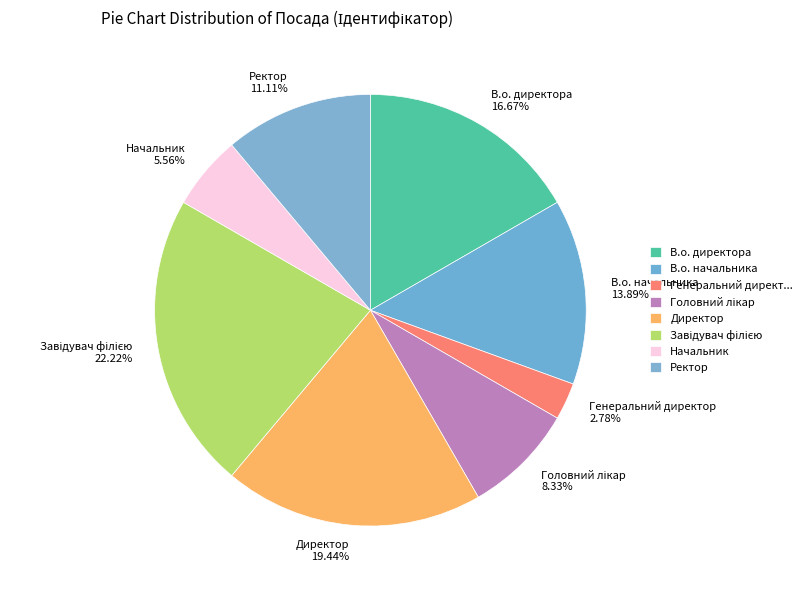

Does any single category account for the majority?

No